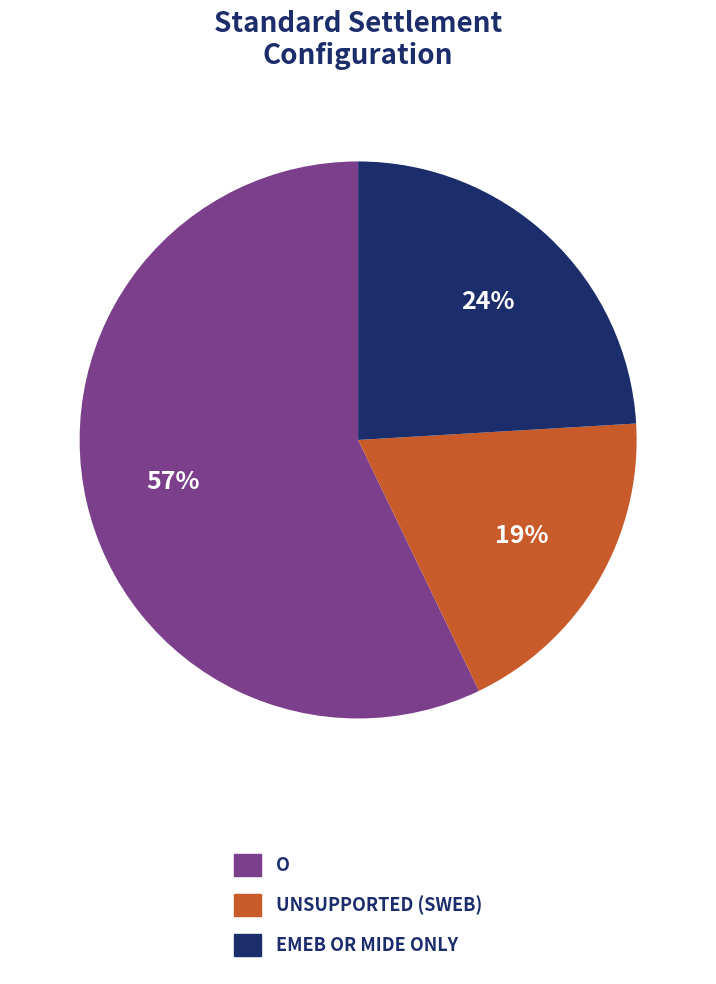

How many slices are in this pie chart?

3